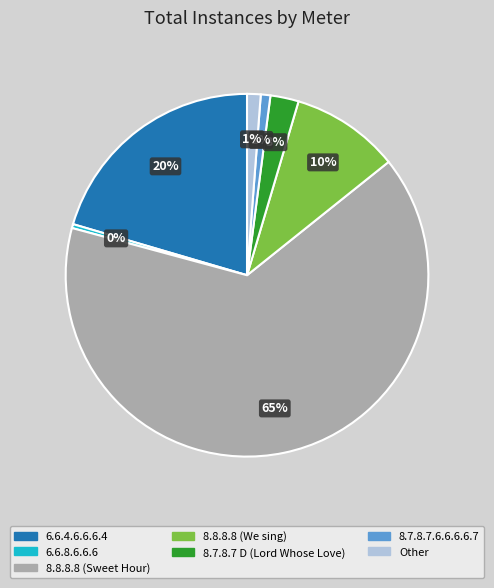

Which slice is the largest?

8.8.8.8 (Sweet Hour)